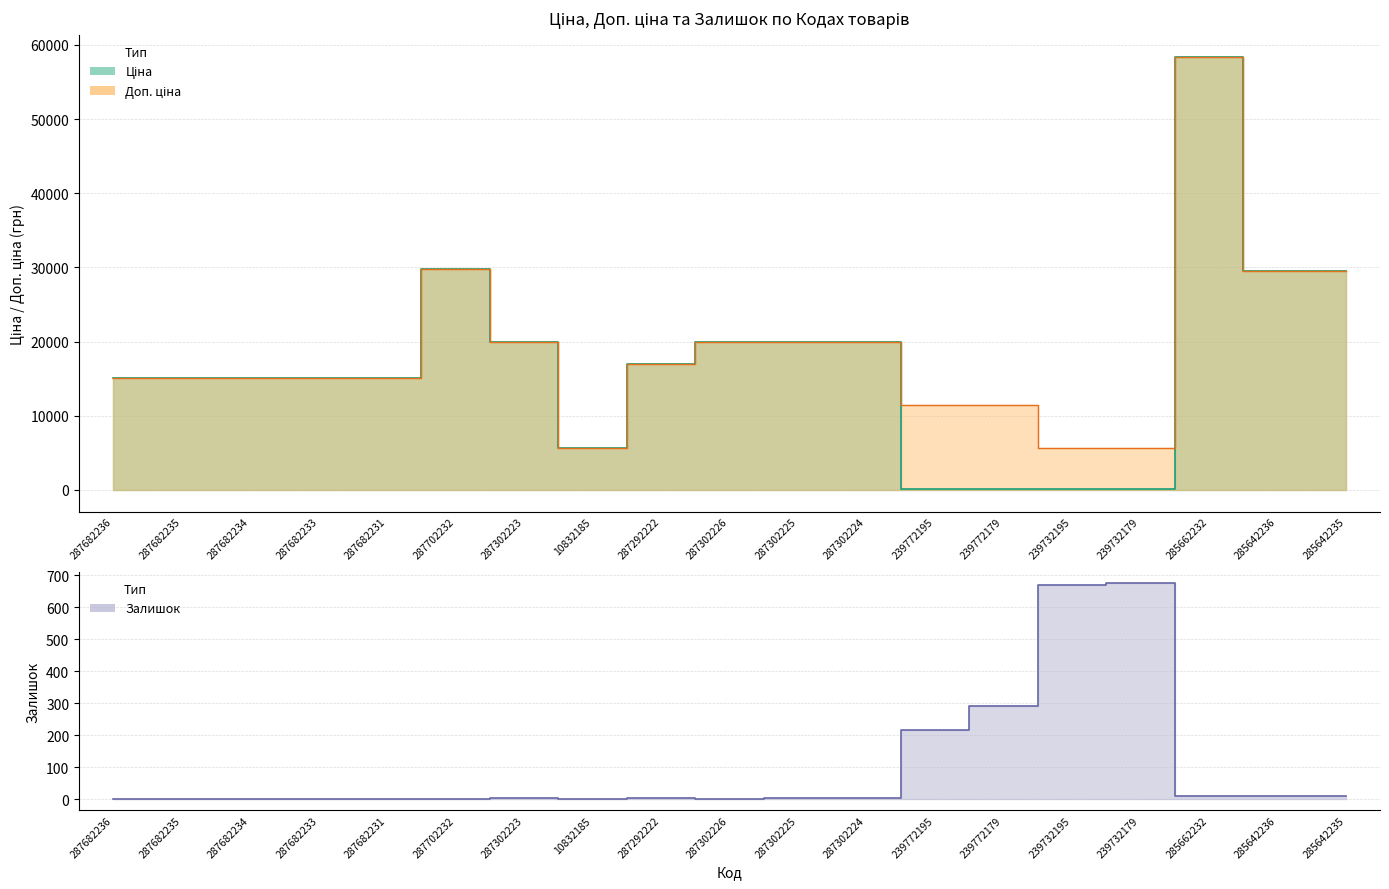

Rank the categories by Доп. ціна value from highest to lowest.

285662232, 287702232, 285642236, 285642235, 287302223, 287302226, 287302225, 287302224, 287292222, 287682236, 287682235, 287682234, 287682233, 287682231, 239772195, 239772179, 239732195, 239732179, 10832185